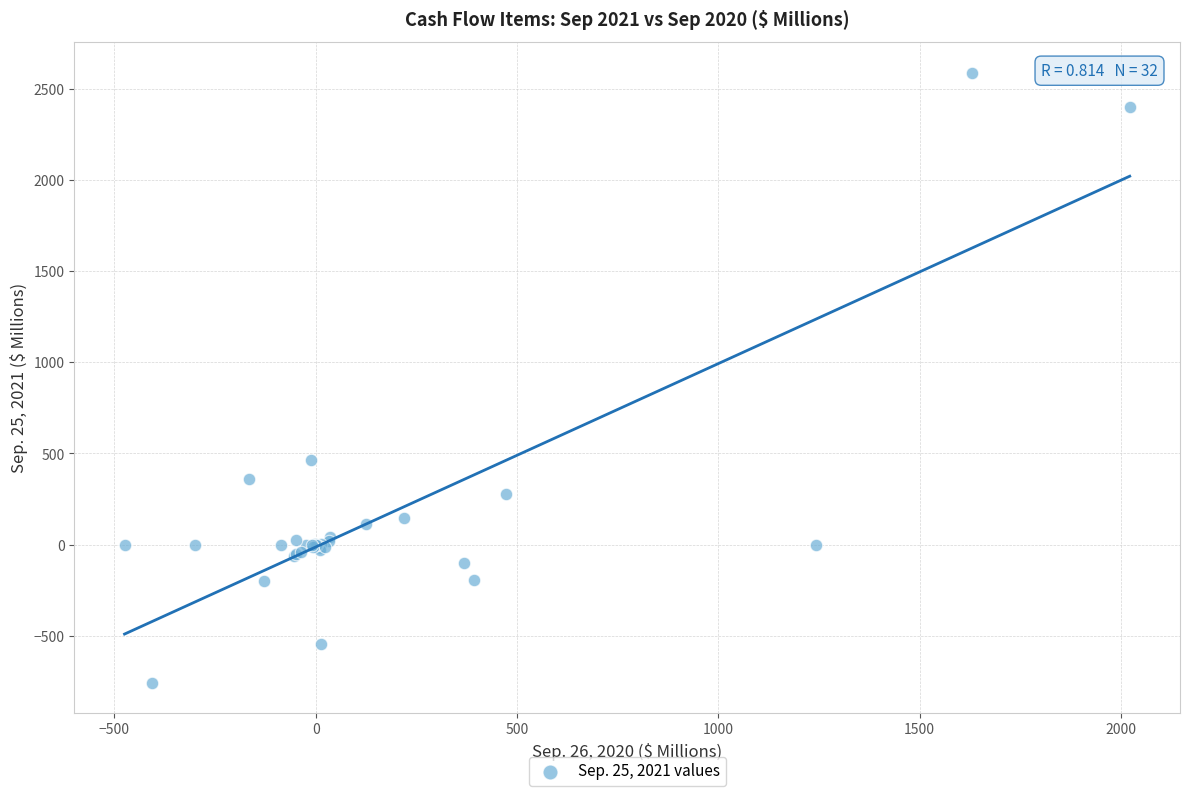

What Y value in the scatter plot is closest to 915?

464.2